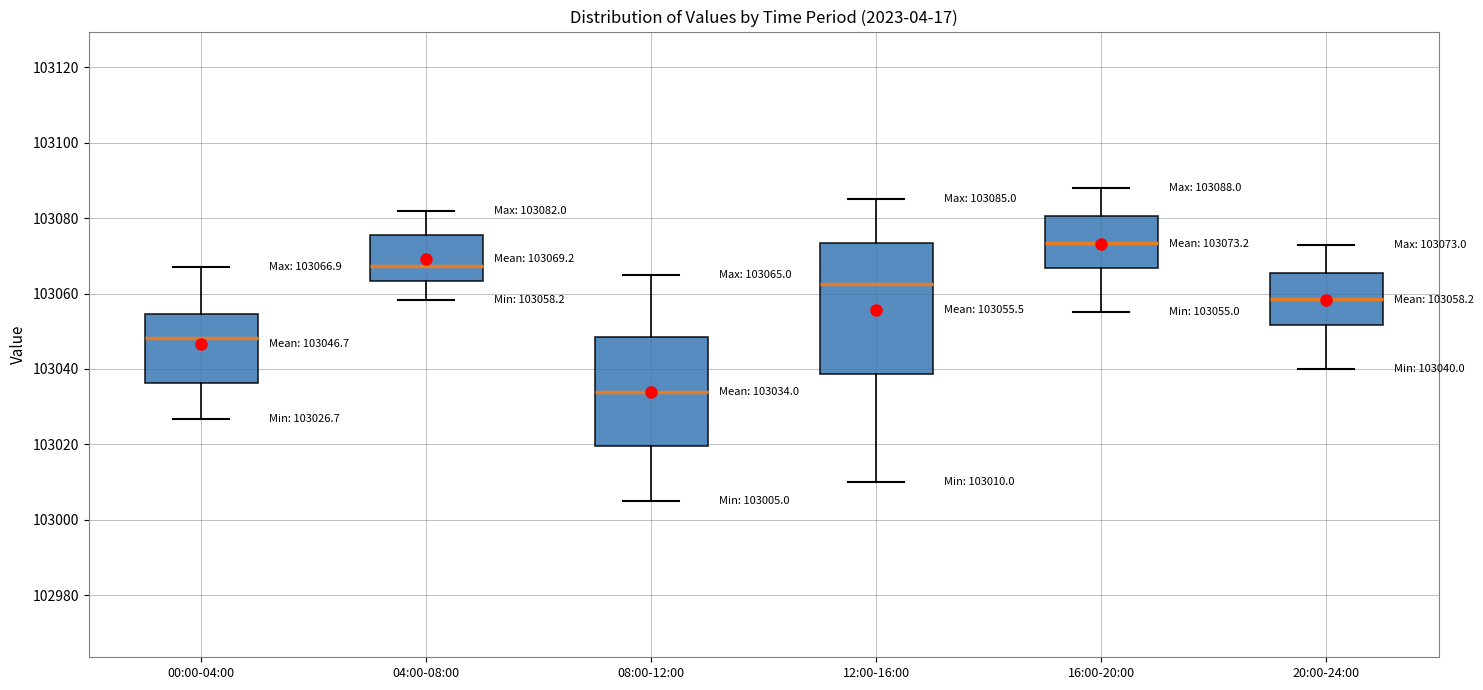

Which box's median line is the highest?

16:00-20:00